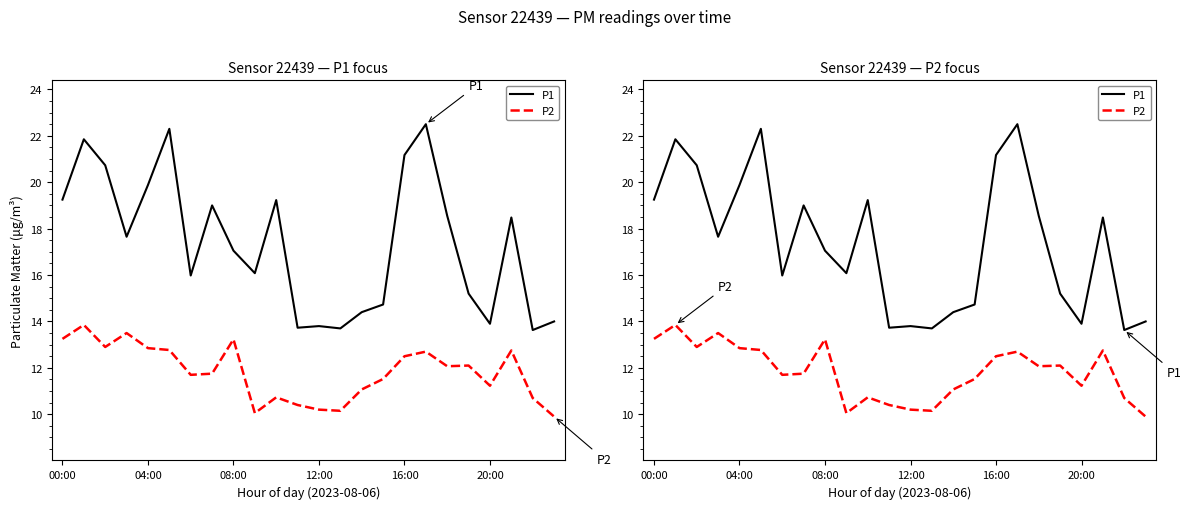

How many interior local peaks does the P1 series have?

7